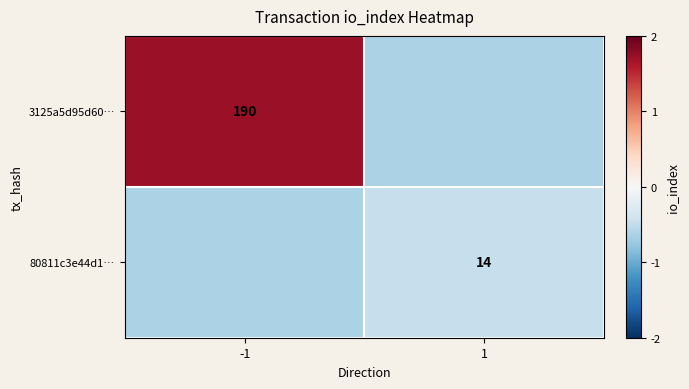

Is the value of 3125a5d95d60… at -1 greater than the value of 80811c3e44d1… at 1?

Yes